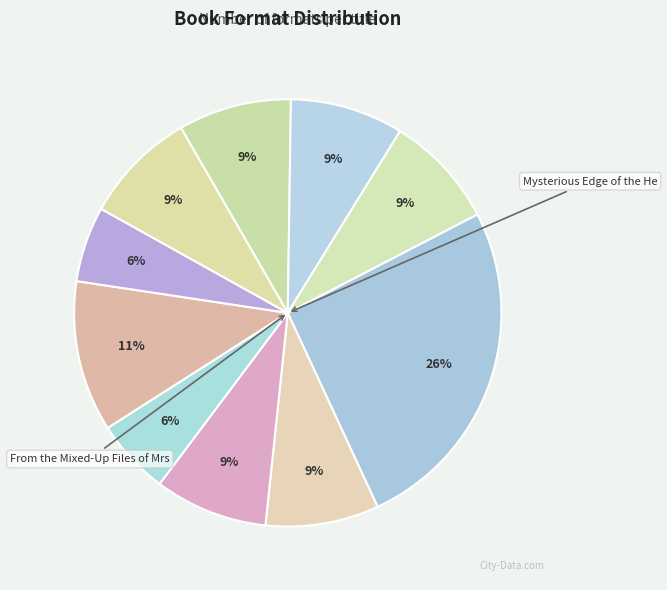

Which category has the smallest portion of the pie?

Day My Mother Left